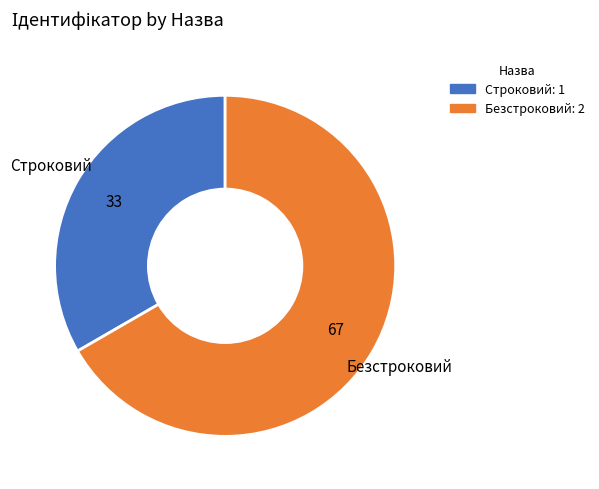

Rank the categories by value from lowest to highest.

Строковий, Безстроковий